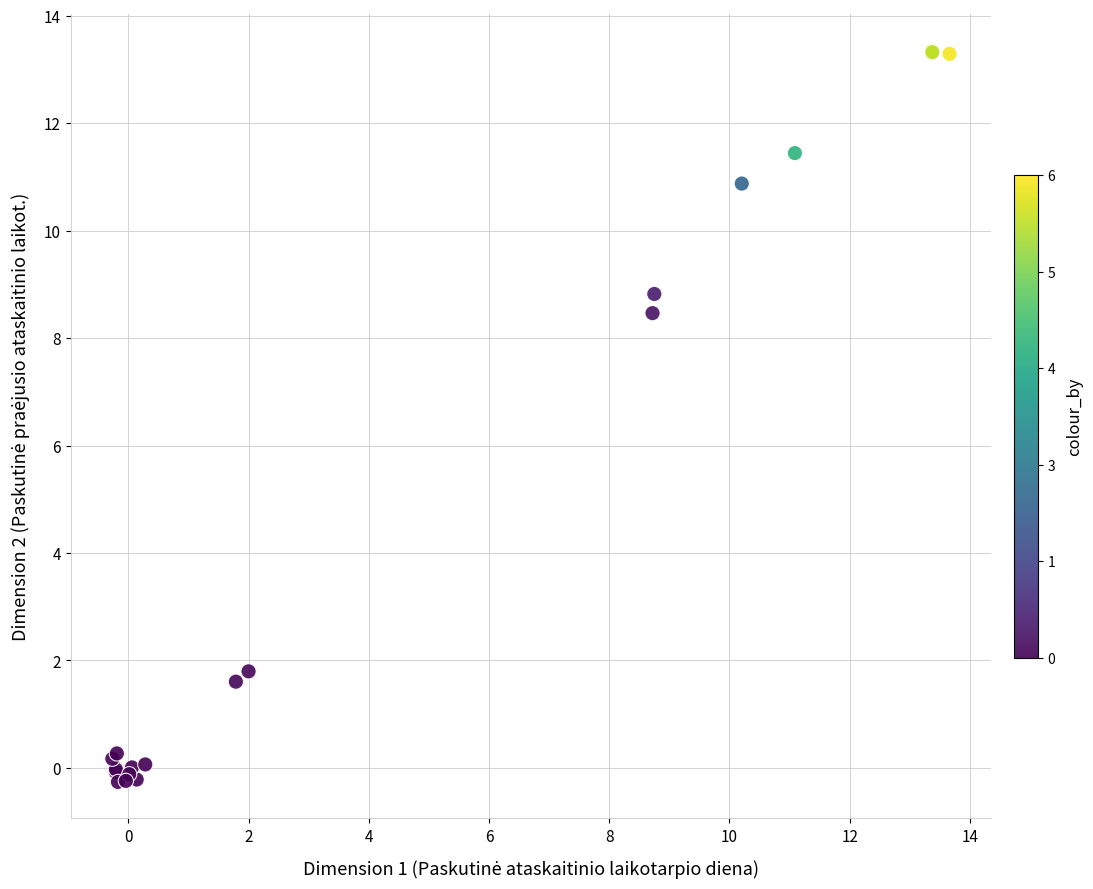

What Y value in the scatter plot is closest to 6?

8.5